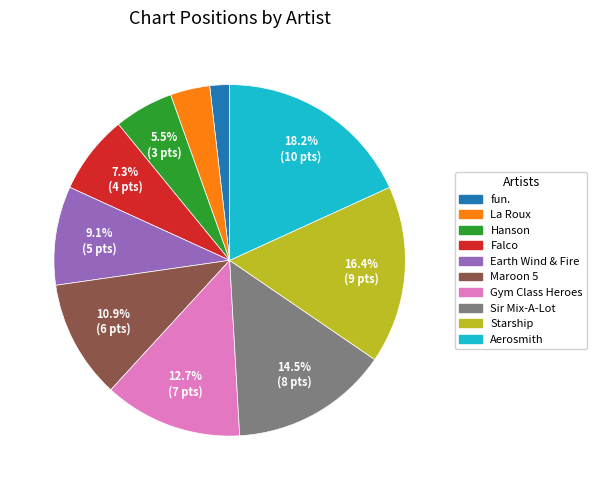

To the nearest percent, what is the average slice percentage?

10%